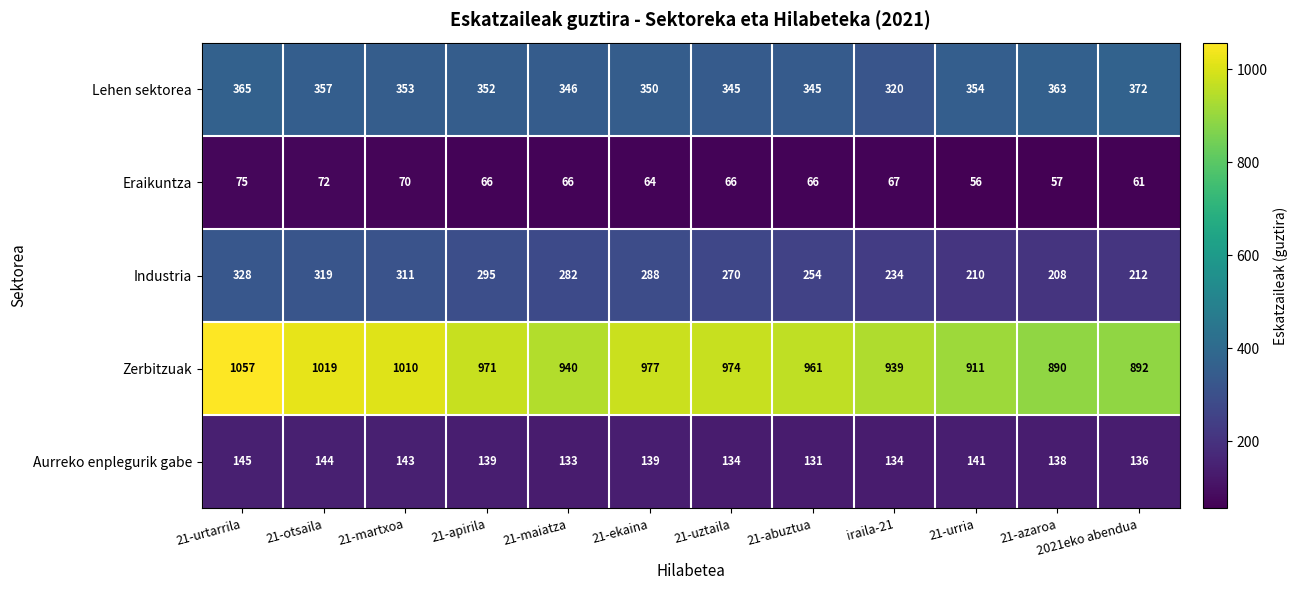

Which category has the lowest value across all series?

21-urria